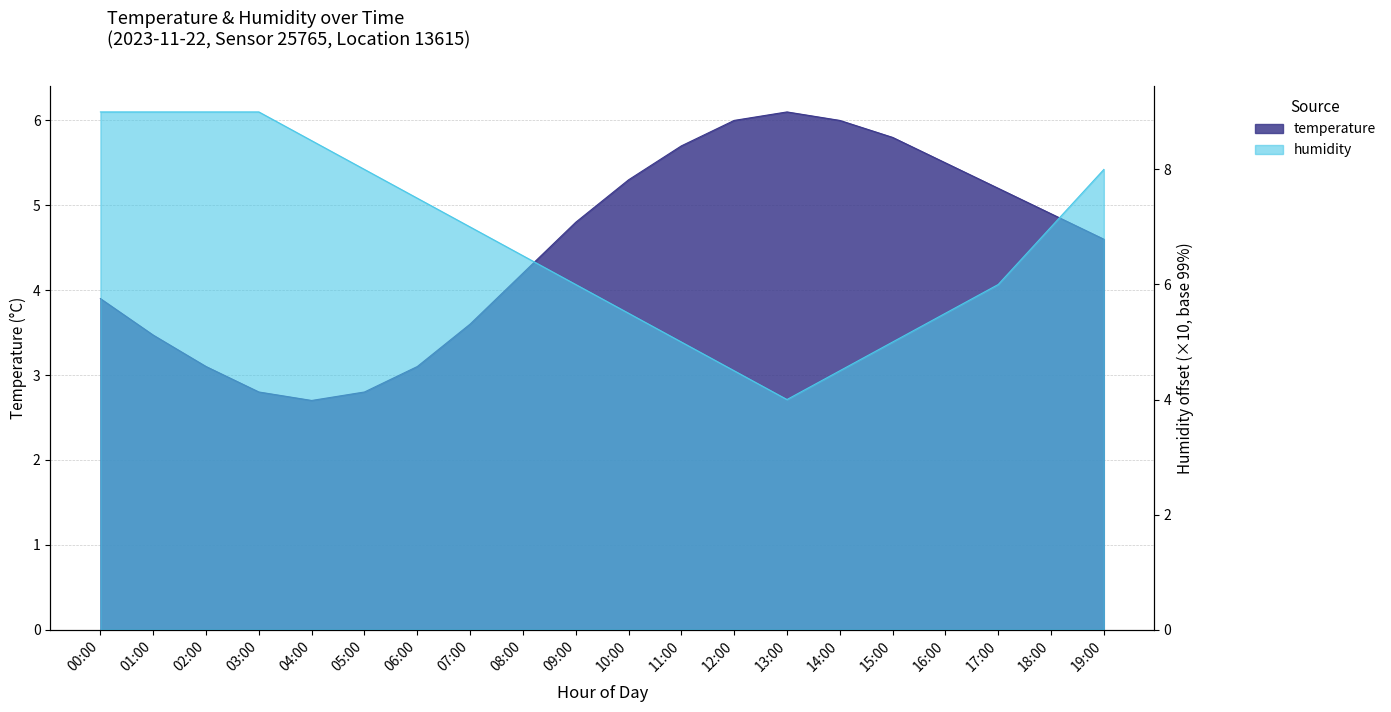

Which series has the largest range (max minus min)?

humidity